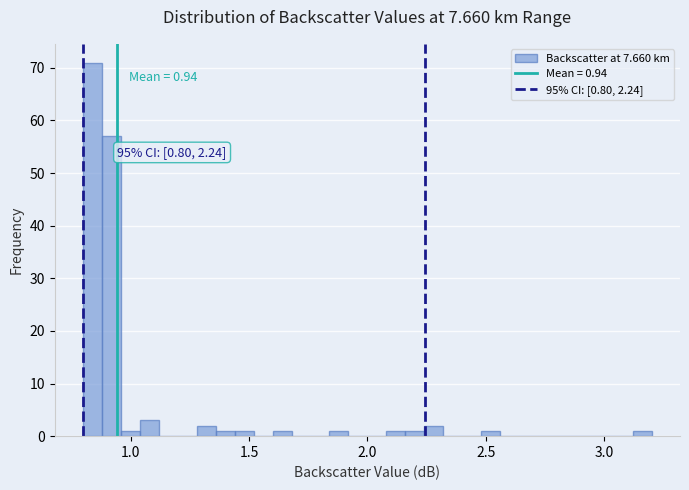

Read against the x-axis, roughly where is the centre of the tallest bar?

0.85